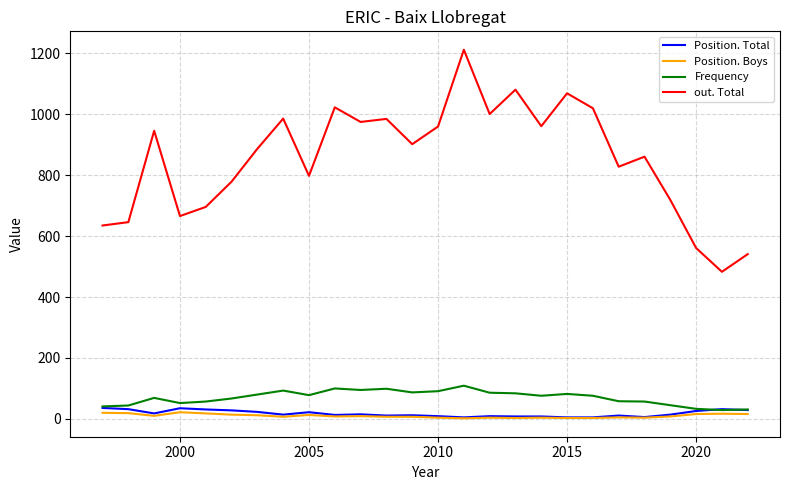

What is the highest value of the Position. Total series?

36